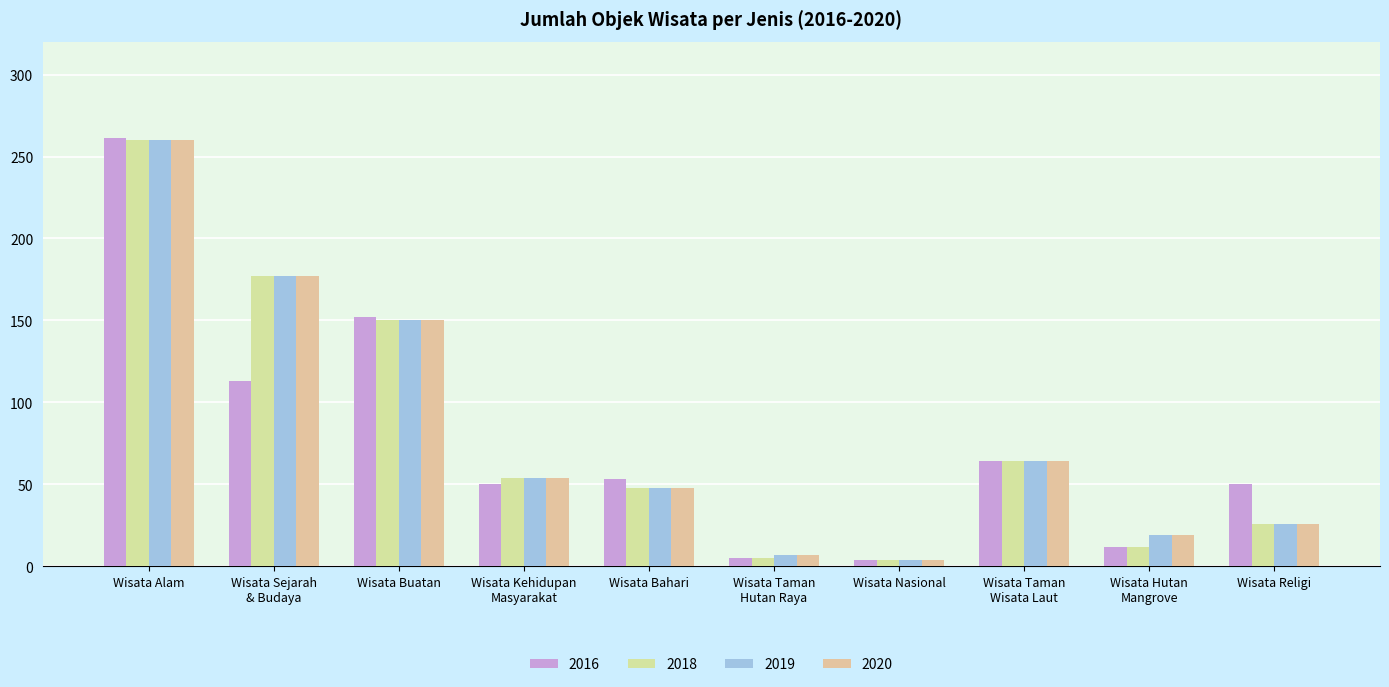

How many groups of bars are there?

10